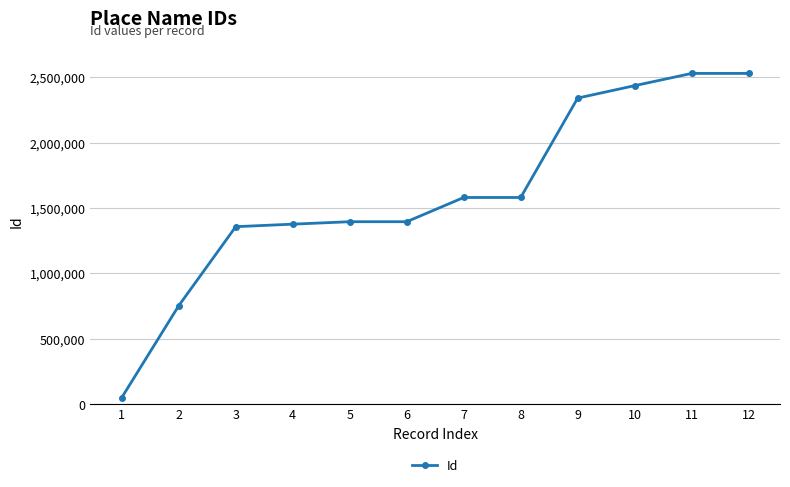

Between 5 and 8, which is larger?

8